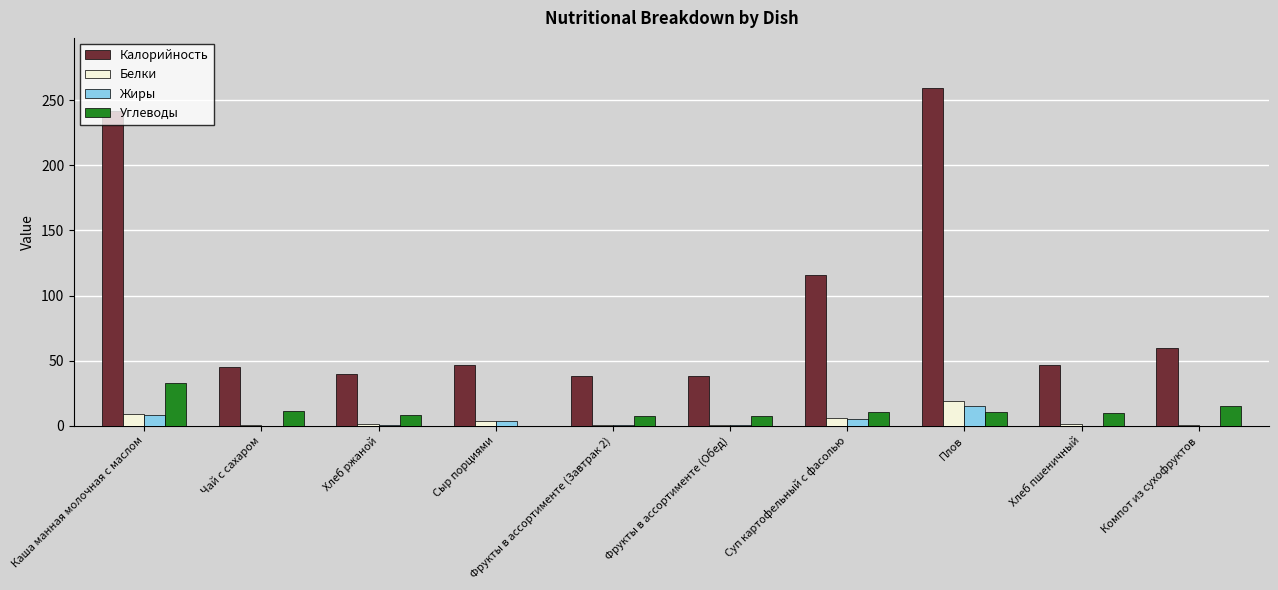

Which series has the largest range (max minus min)?

Калорийность